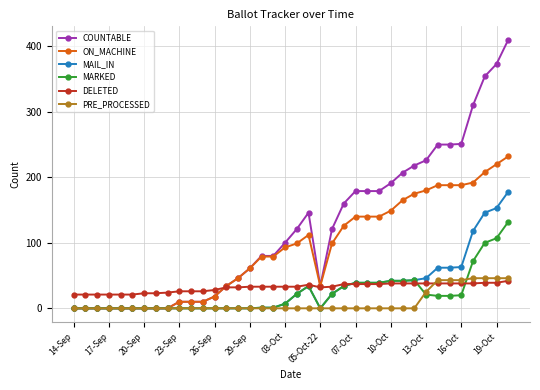

How many data points in MARKED are less than 7?

19